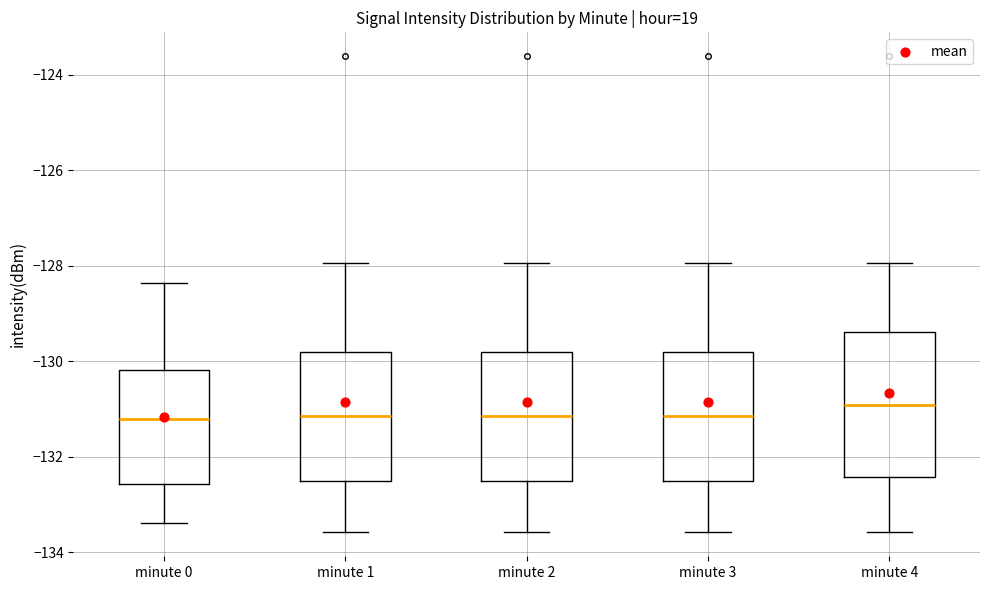

Where is the upper edge of the box for minute 4 on the y-axis? The values are not printed on the chart, so give them approximately, as read against the axis.

-129.4